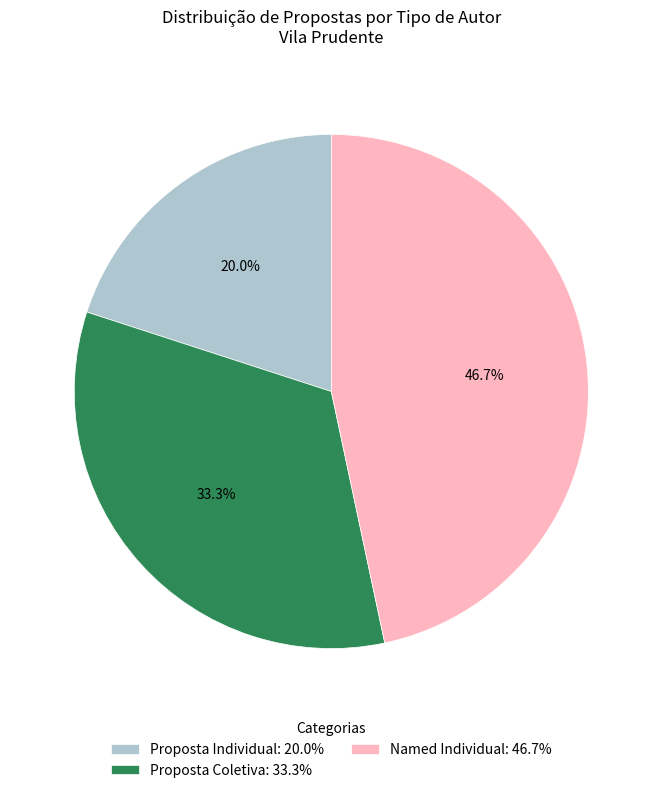

Rank the categories by value from lowest to highest.

Proposta Individual: 20.0%, Proposta Coletiva: 33.3%, Named Individual: 46.7%